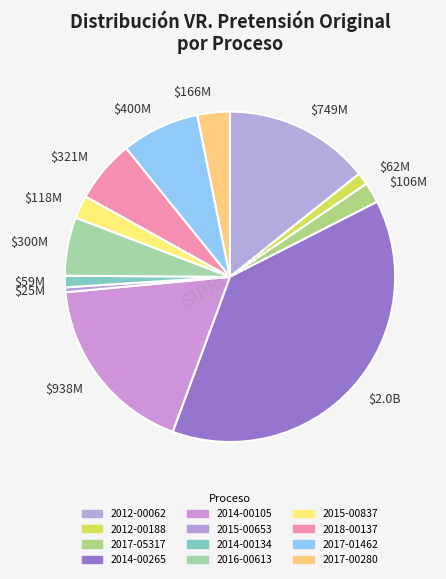

Which category has the smallest portion of the pie?

$25M